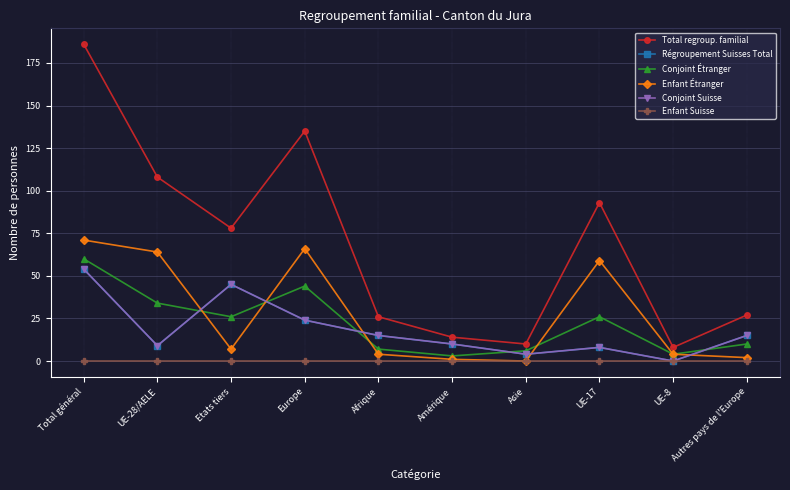

Is this an area chart (filled region under the line)?

No